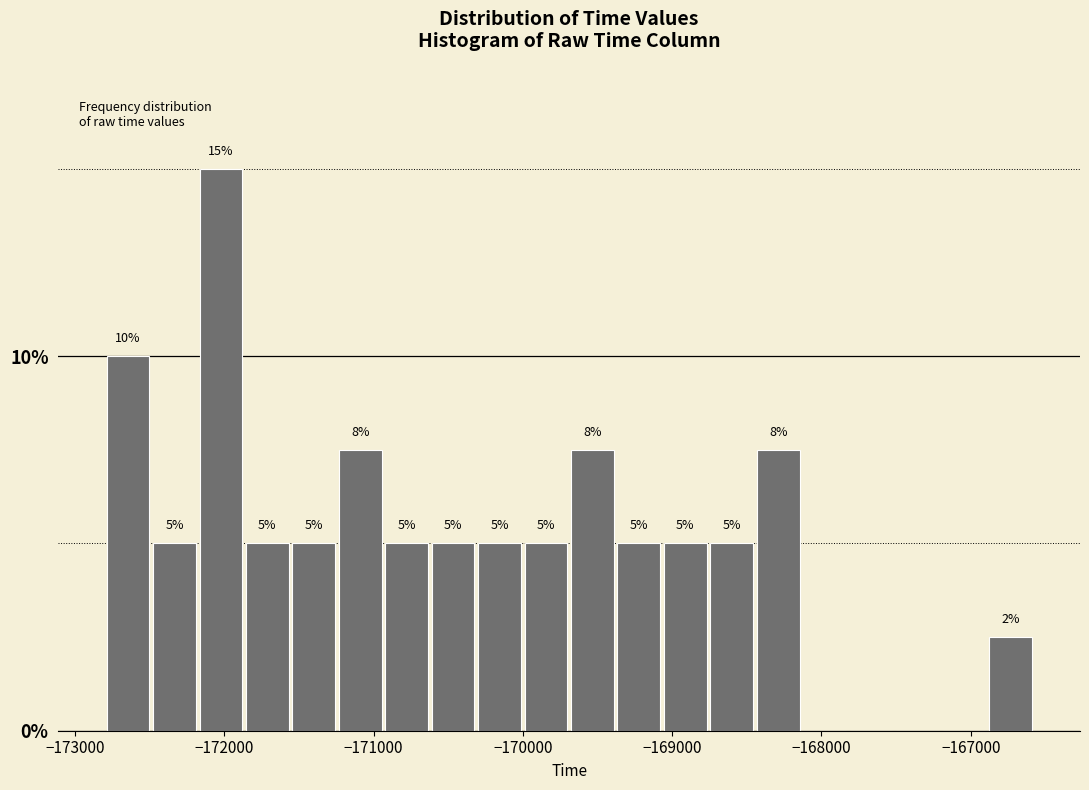

Around what value on the x-axis is the tallest bar? Give the approximate position of its centre, as read against the axis.

-172000